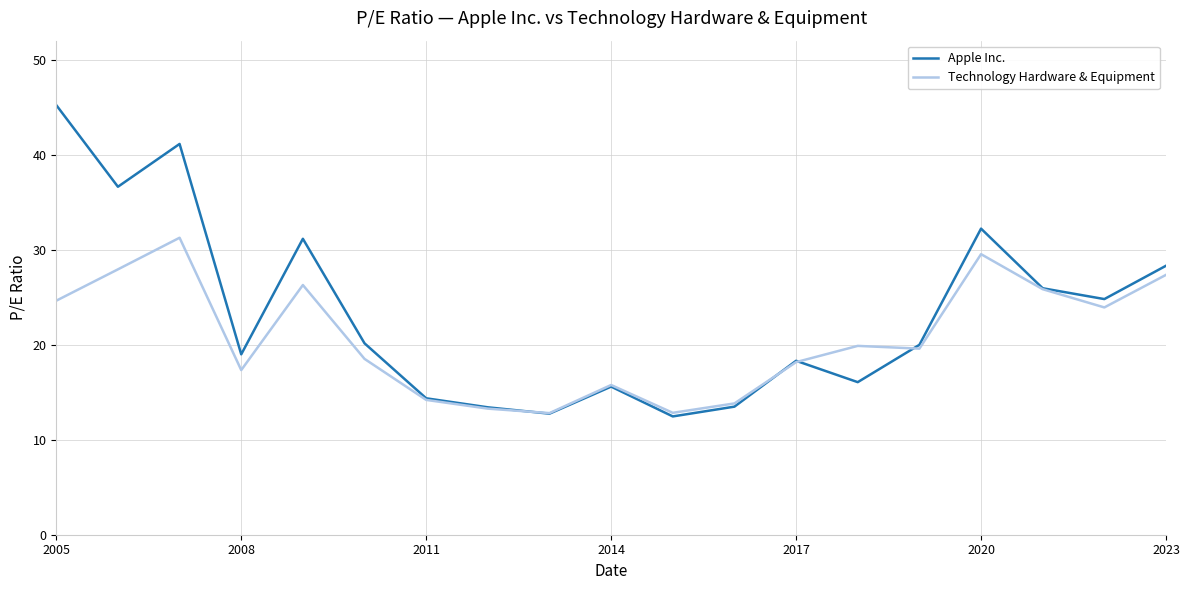

Which series has the widest spread of values?

Apple Inc.